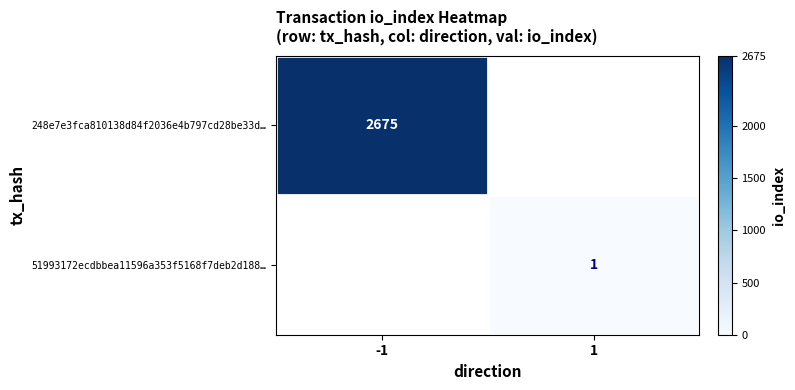

How many categories are shown in the chart?

2